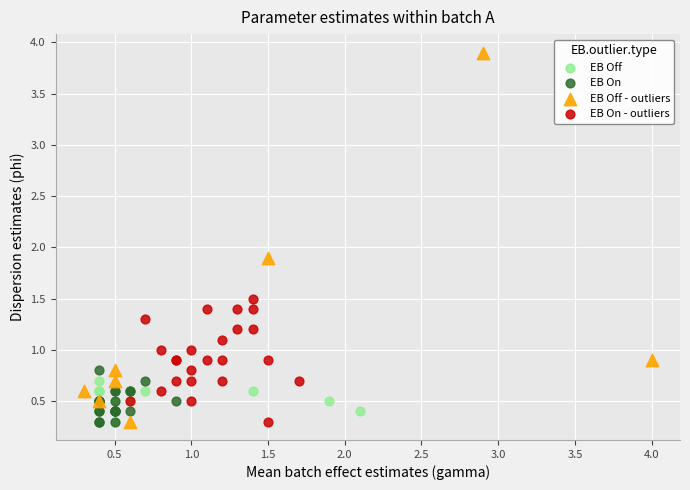

Which series has the widest spread of Y values?

EB Off - outliers